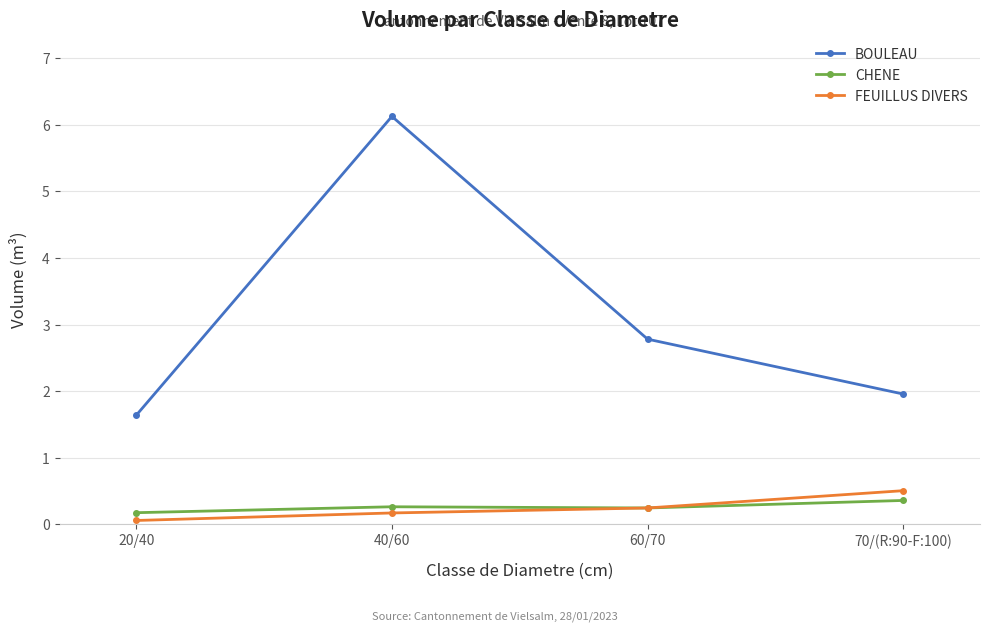

How many data points in BOULEAU are above 2?

2